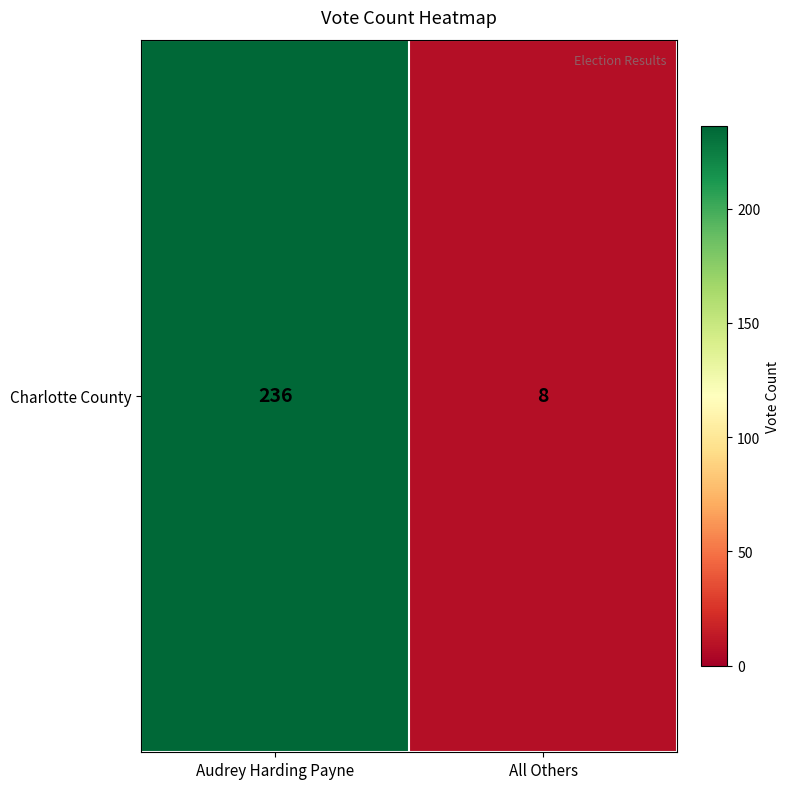

Reading left to right, list all the values displayed in this chart.

236	8